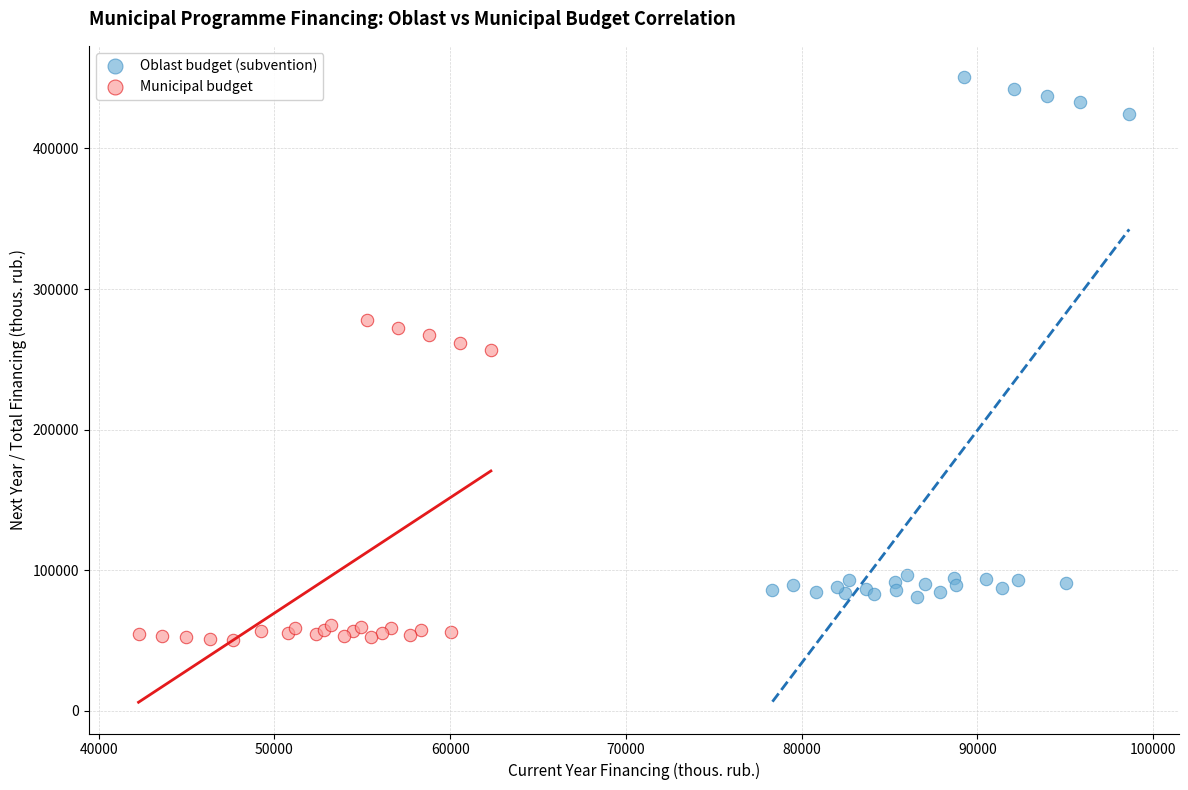

Which series contains the highest Y value?

Oblast budget (subvention)